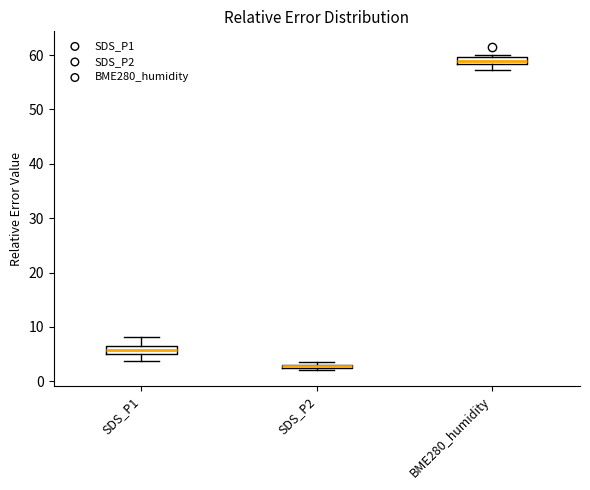

Where is the upper edge of the box for SDS_P1 on the y-axis? The values are not printed on the chart, so give them approximately, as read against the axis.

7